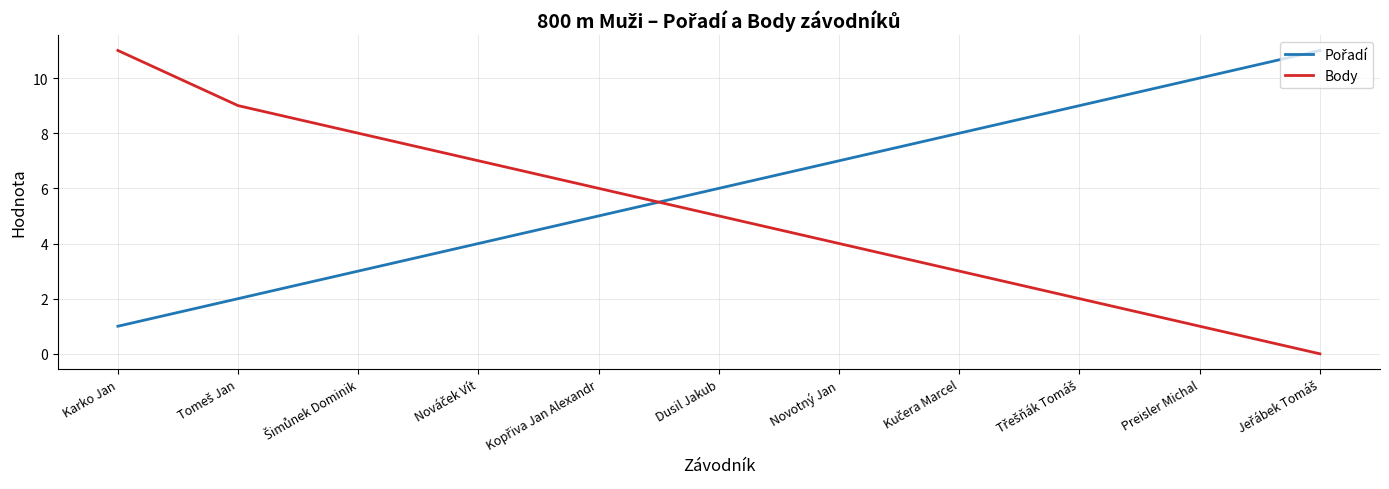

What is the greatest value displayed?

11